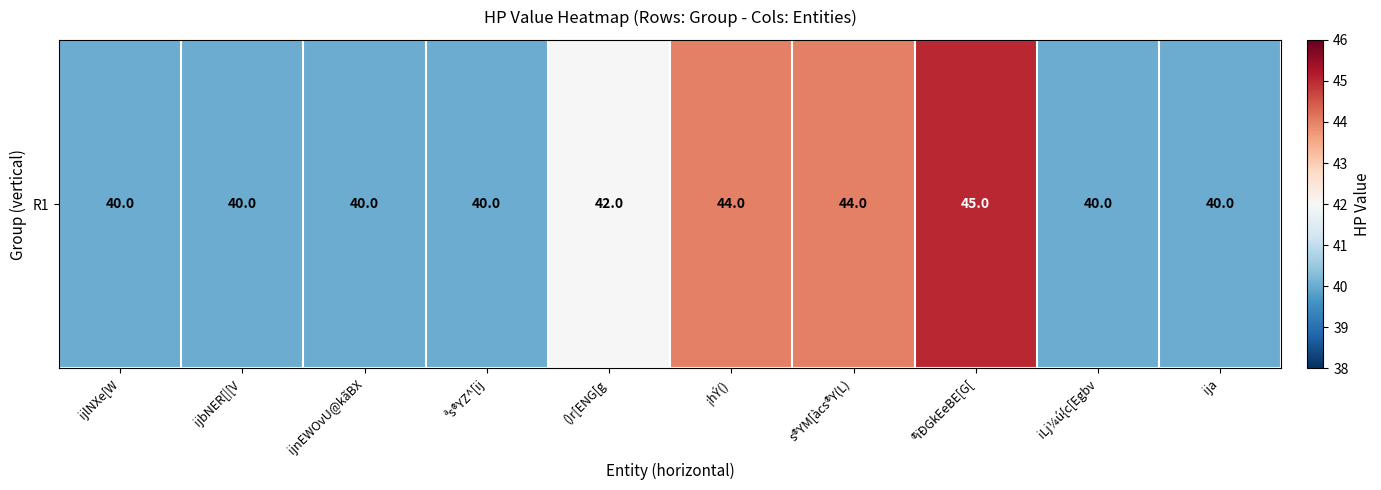

List the labels in order of value, largest first.

®ïÐGkEeBE[G[, ¡hÝ(), s®YM[àcs®Y(L), ()r[ENG[g, ijlNXe[W, ijbNER[|[V, ijnEWOvU@kãBX, ªs®YZ^[ij, iLj¼ú{c[Egbv, ija